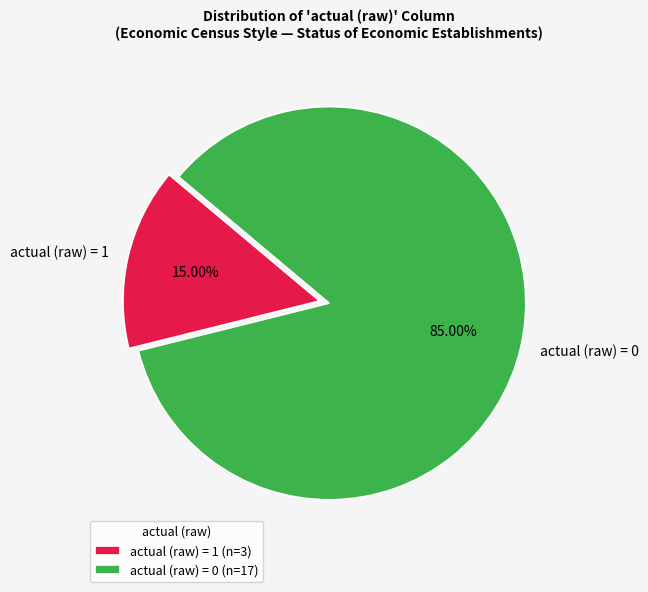

How many segments does this pie chart have?

2